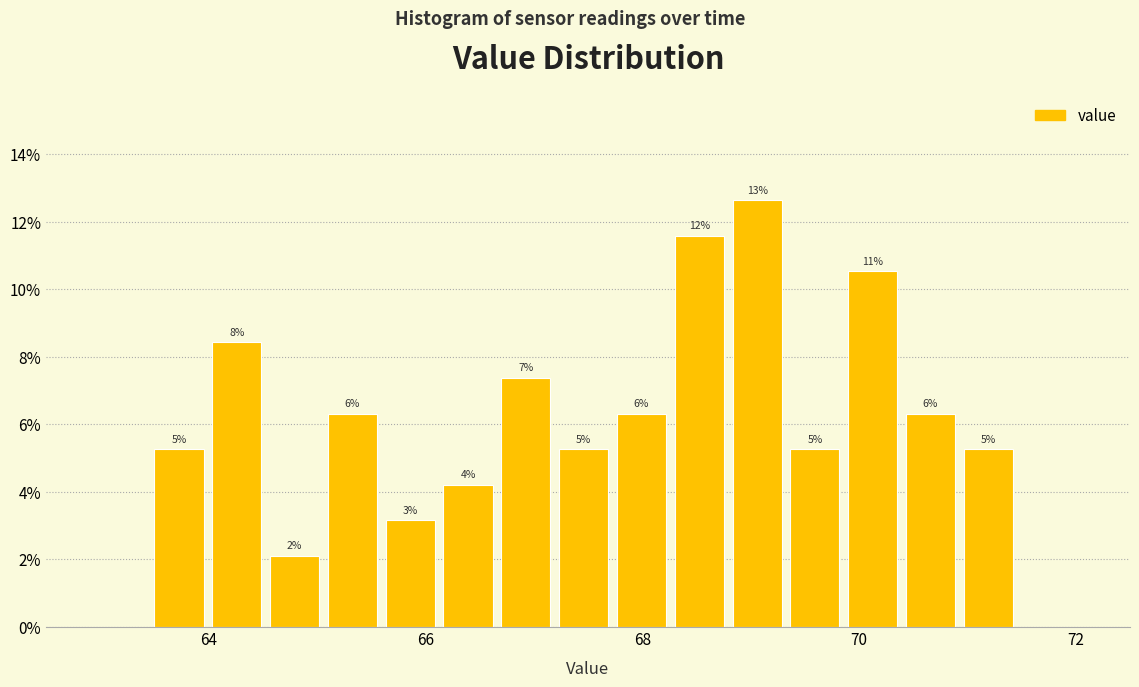

Around what value on the x-axis is the tallest bar? Give the approximate position of its centre, as read against the axis.

69.0